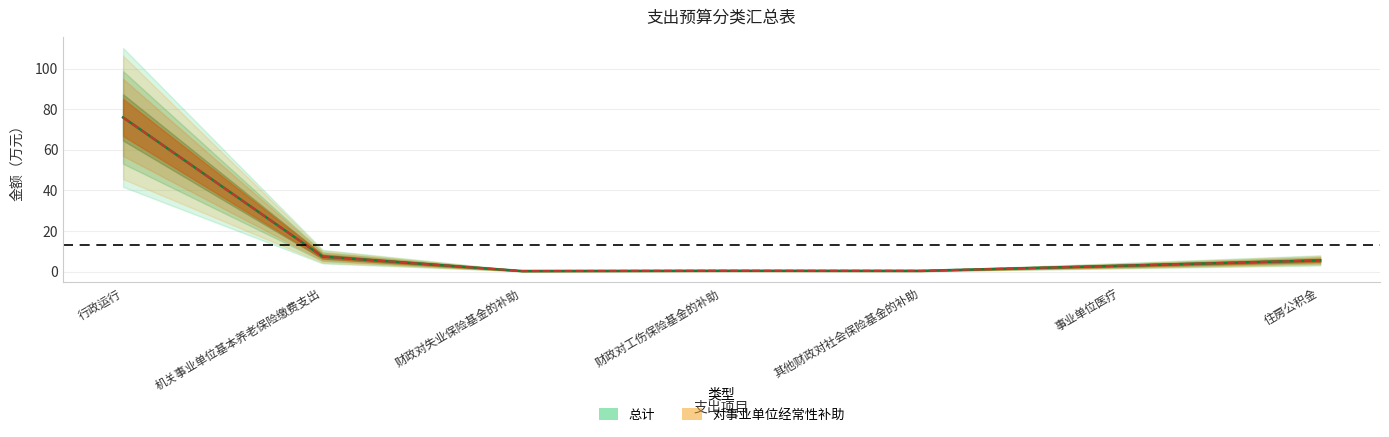

True or false: 对事业单位经常性补助 has a value of 5.6 at 住房公积金.

True